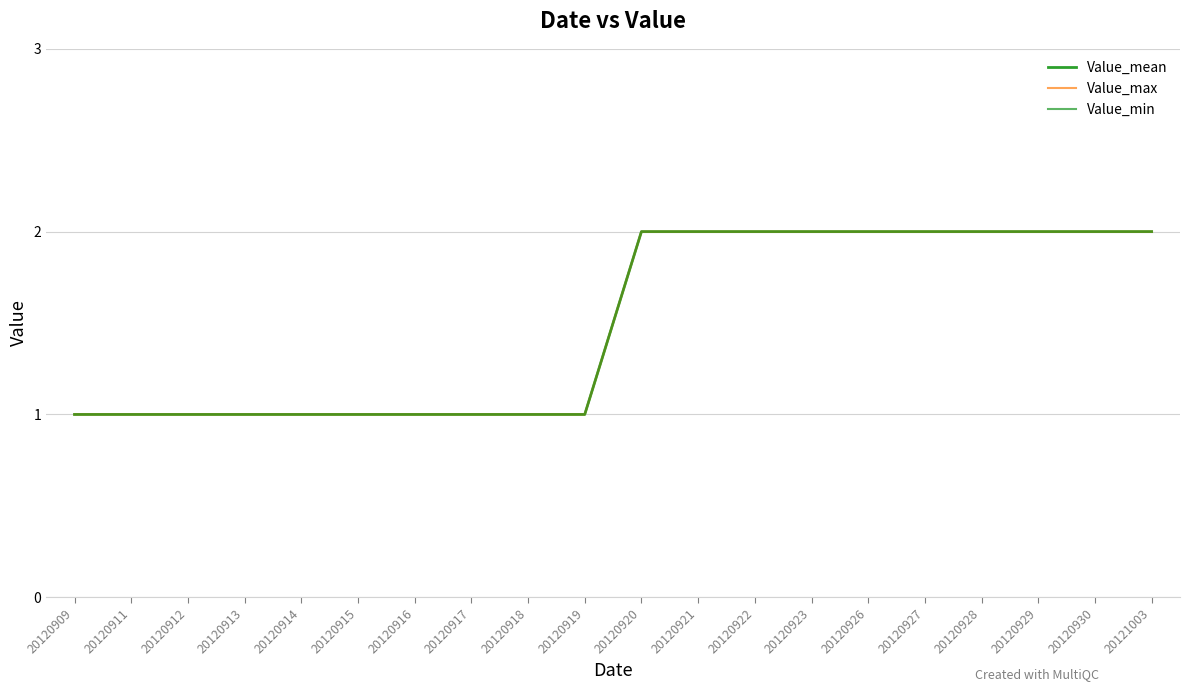

True or false: Value_max has more than 0 interior local peaks.

False